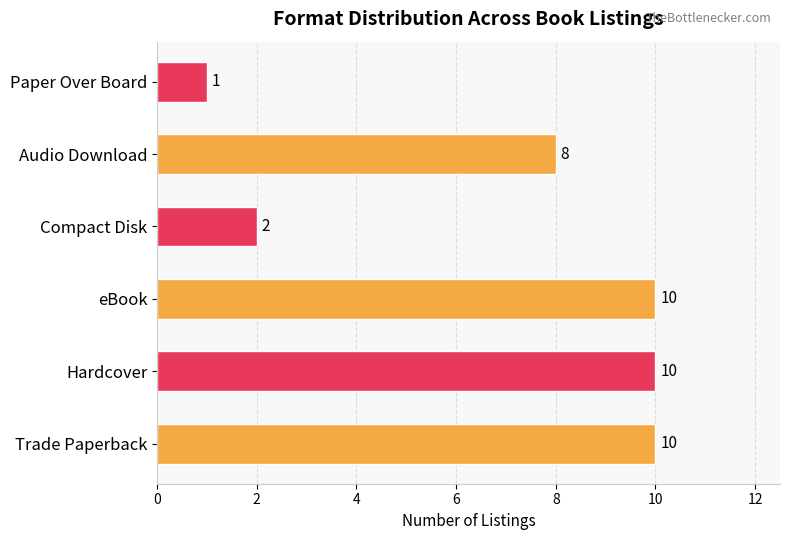

Does the chart contain any negative values?

No